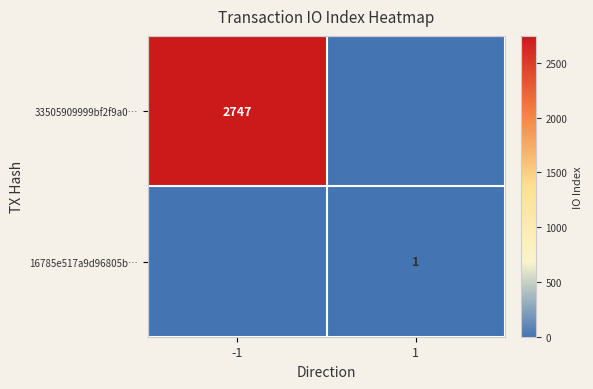

The 33505909999bf2f9a0… series shows 2747 at -1. True or false?

True